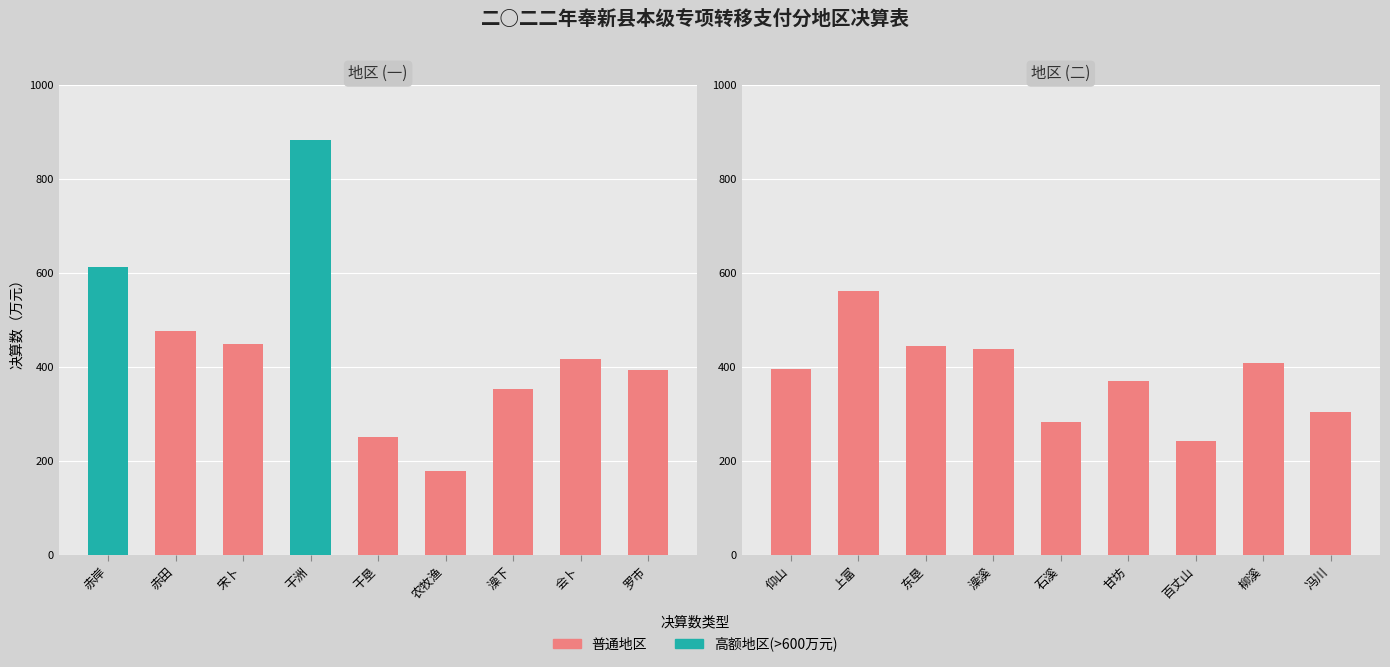

Between 石溪 and 柳溪, which is larger?

柳溪